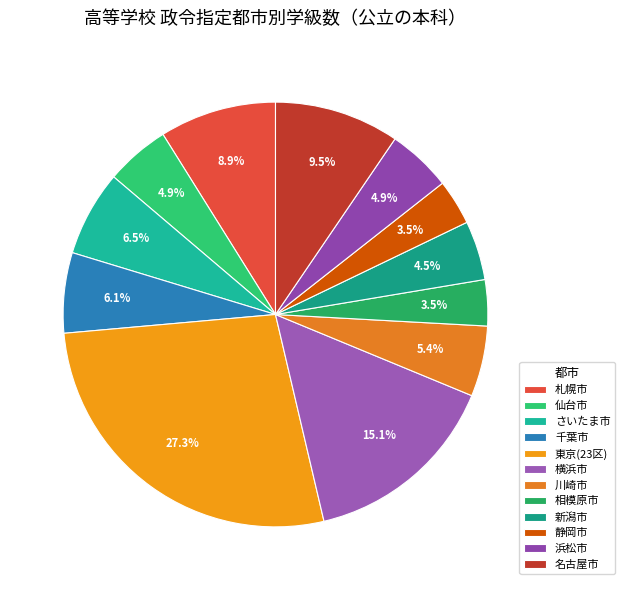

How many slices are in this pie chart?

12